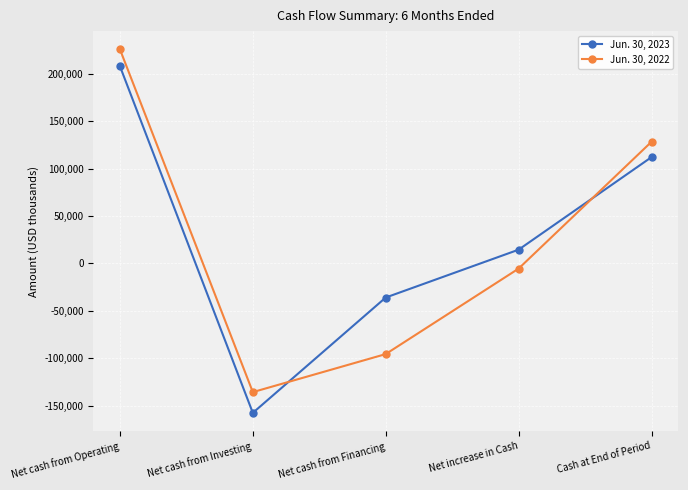

What is the sum of the Jun. 30, 2022 values at Net cash from Investing and Net cash from Financing?

-231434